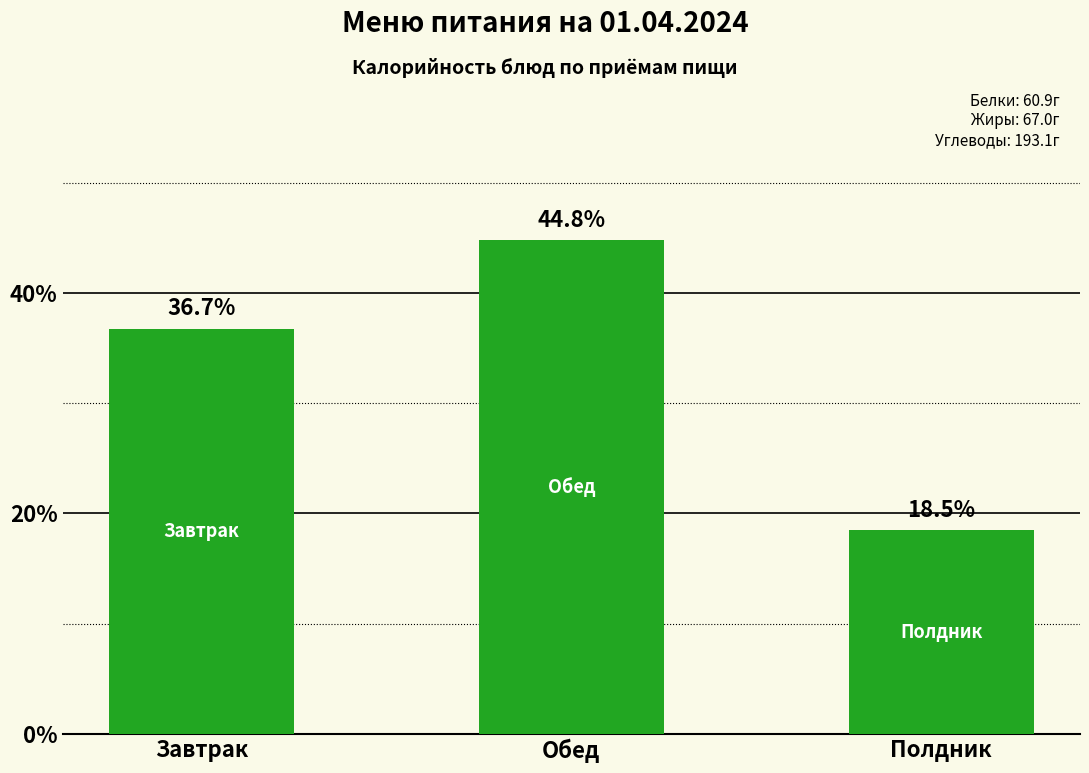

Between Обед and Завтрак, which is larger?

Обед